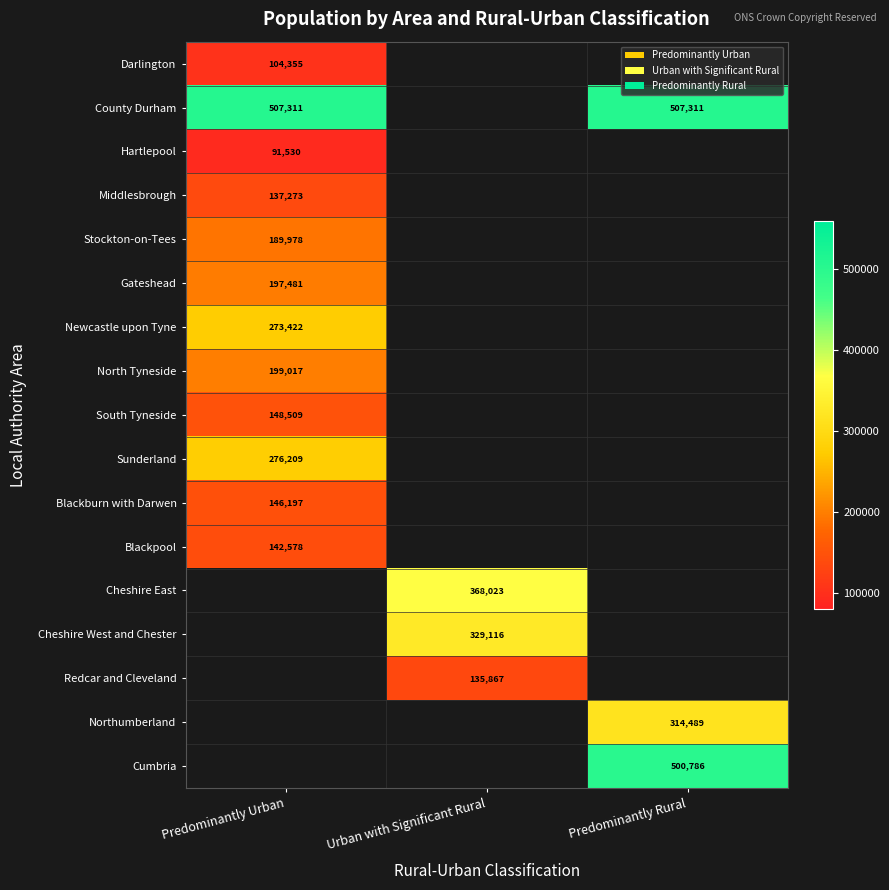

What is the minimum value shown in the chart?

91530.0